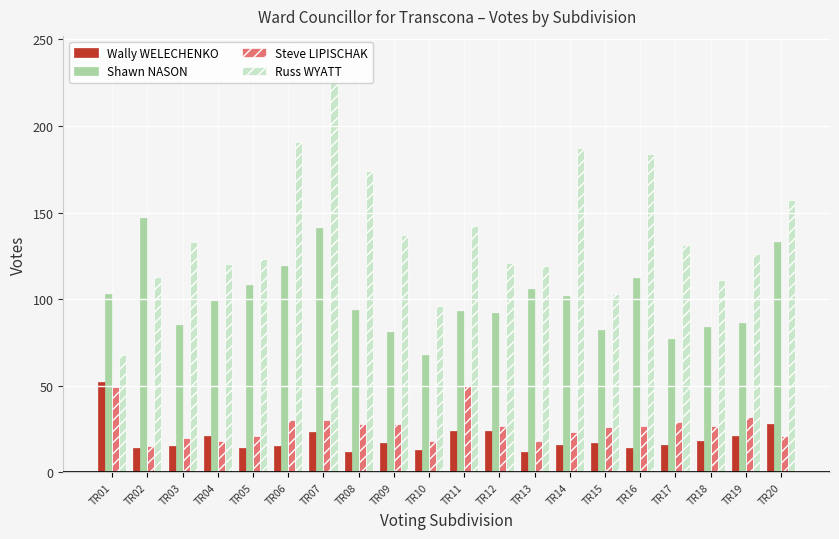

What is the minimum value for Russ WYATT?

68